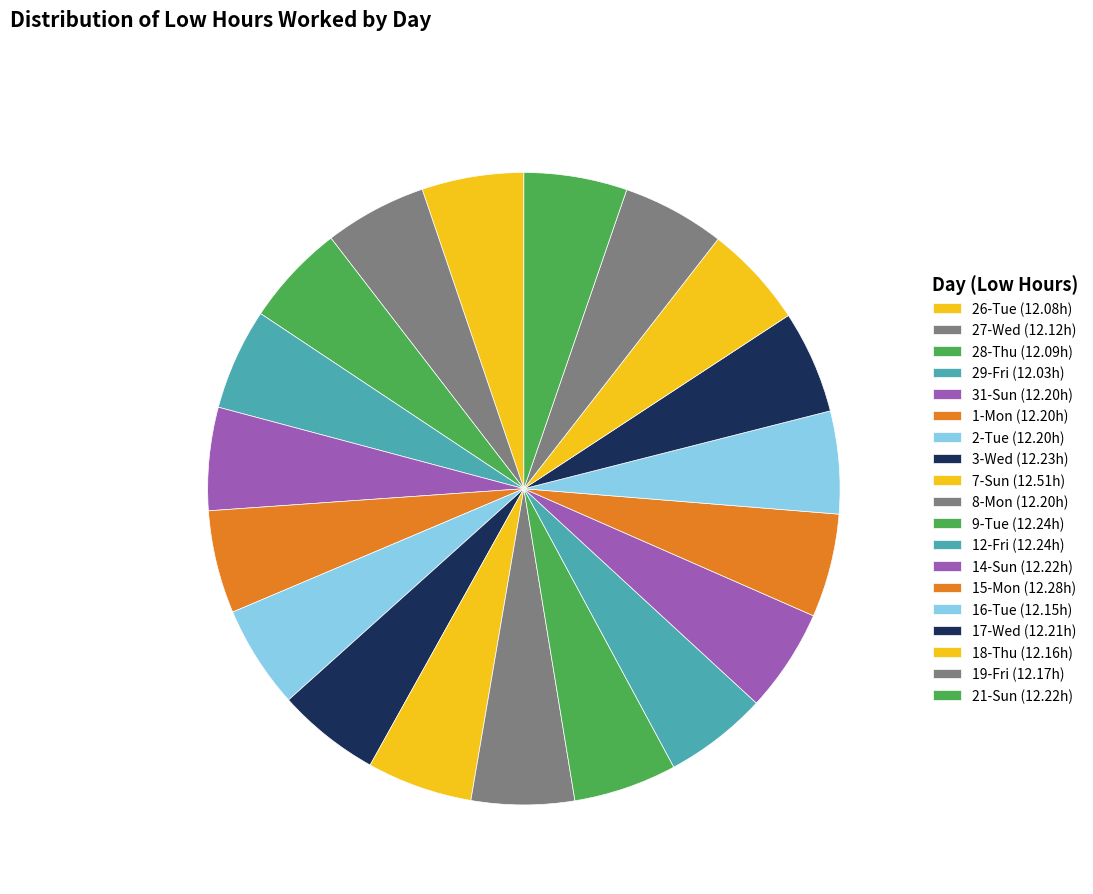

To the nearest percent, what is the combined percentage of 18-Thu and 19-Fri?

10%